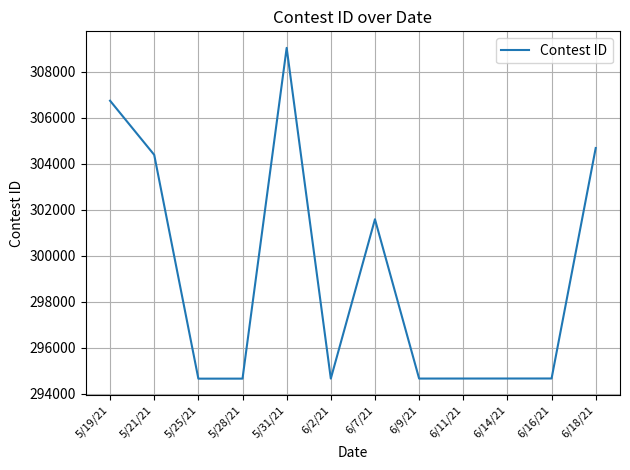

Which category has the highest value across all series?

5/31/21